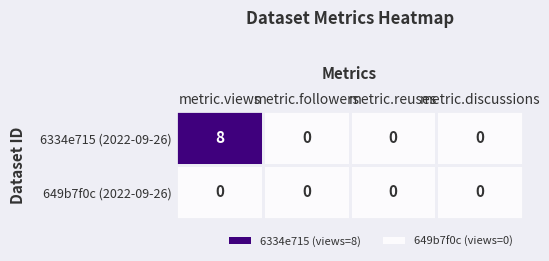

How many 6334e715 (2022-09-26) values are between 0 and 8?

4